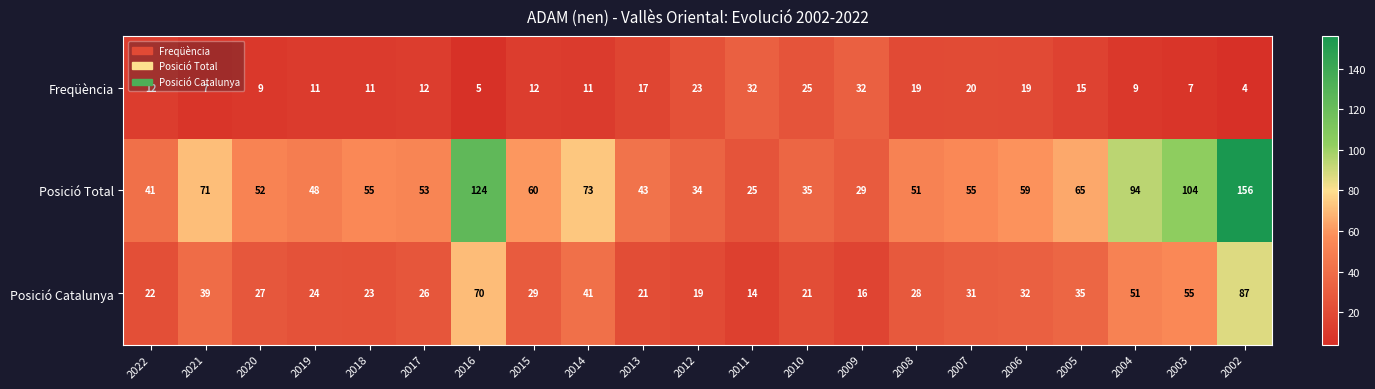

At which category does the chart reach its peak across all series?

2002